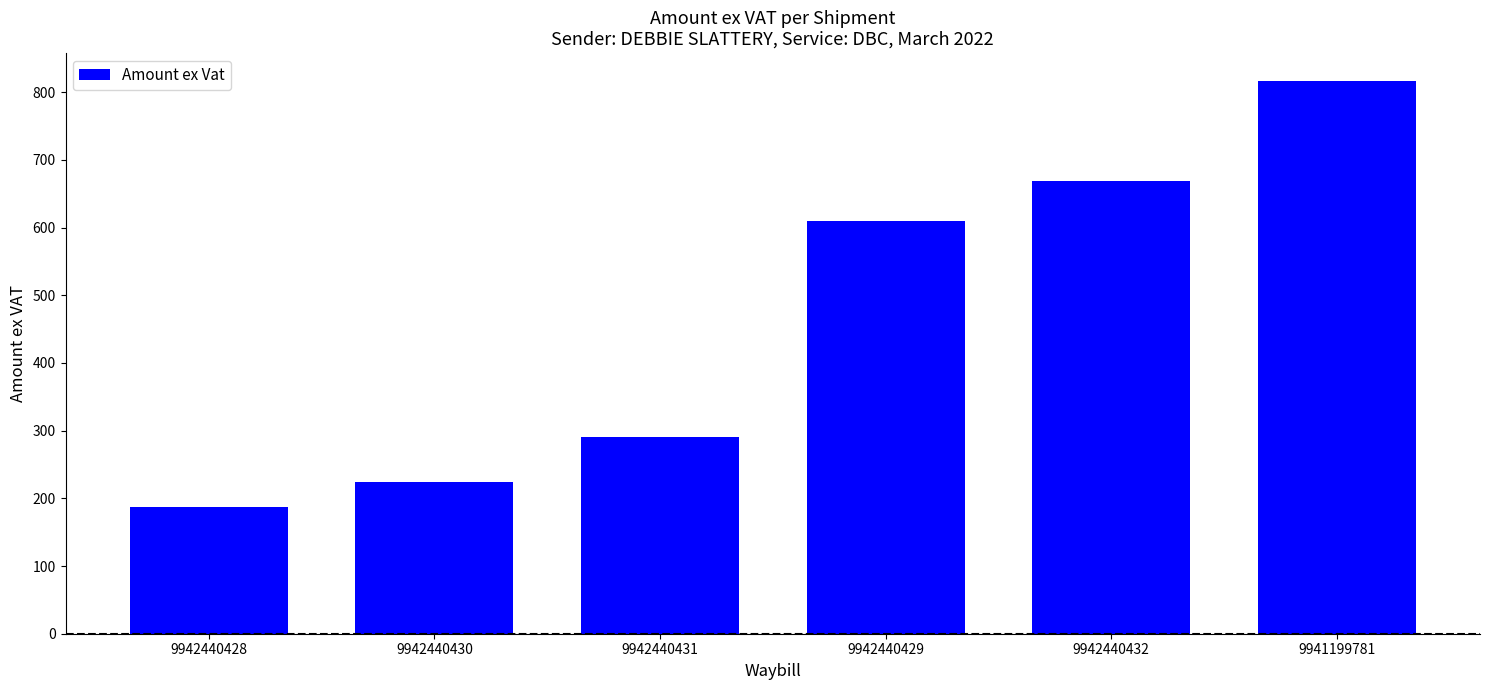

The chart shows a value of 224.4 at 9942440430. True or false?

True